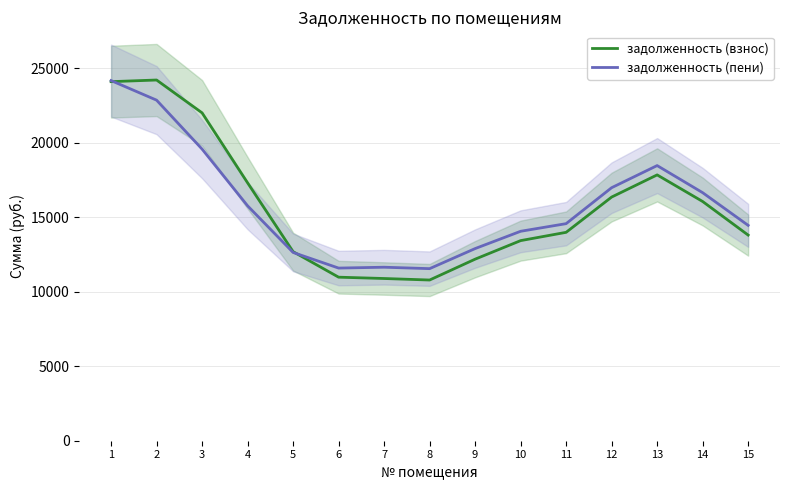

How many series are shown in this chart?

2